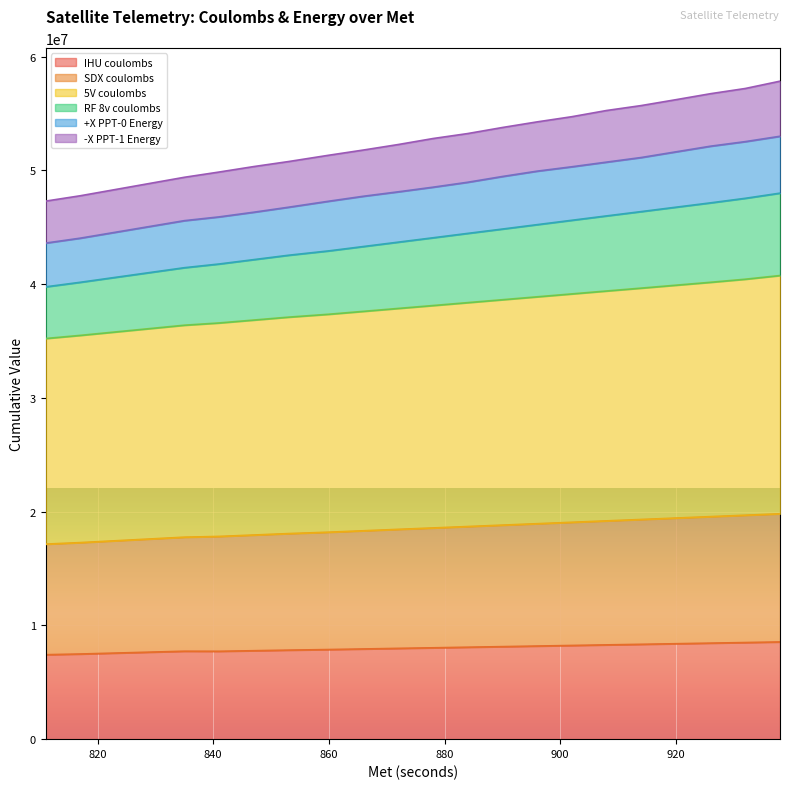

What is the lowest value of the IHU coulombs series?

7426075